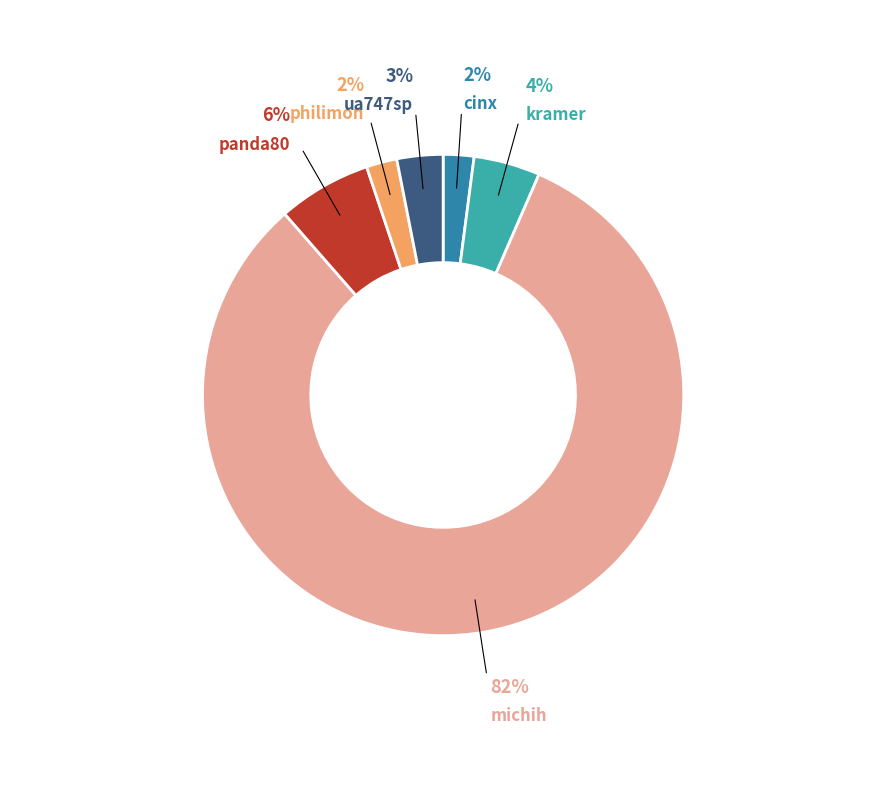

Does philimon represent more than half of the total?

No